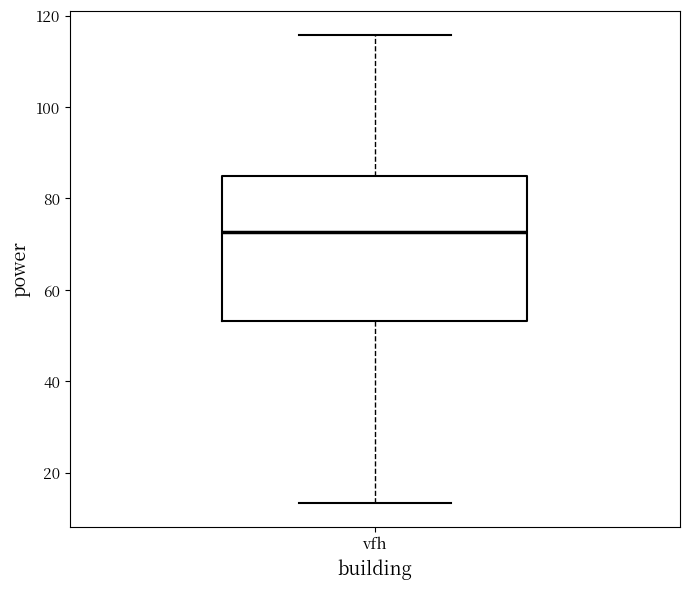

Where is the upper edge of the box for vfh on the y-axis? The values are not printed on the chart, so give them approximately, as read against the axis.

84